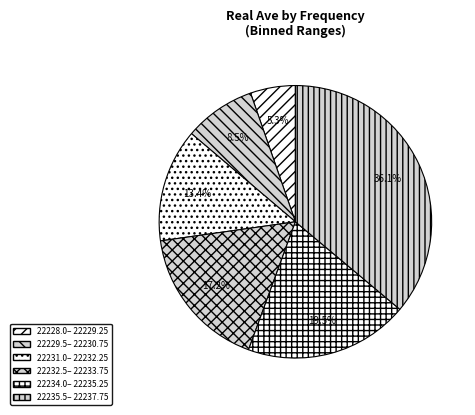

How many slices are in this pie chart?

6